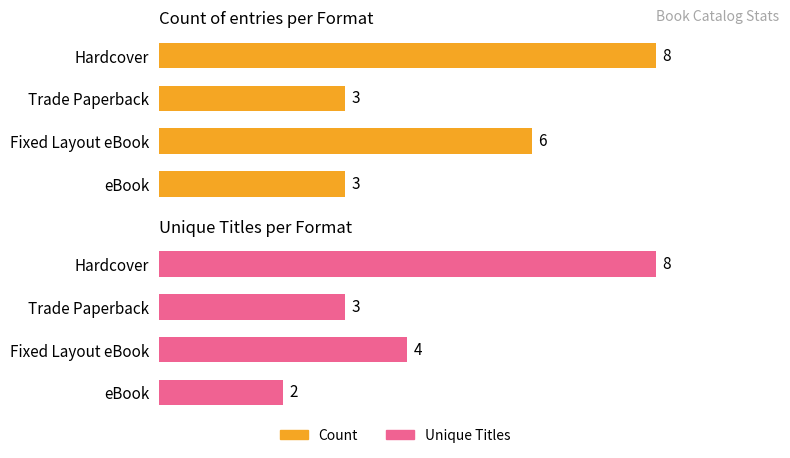

Reading left to right, extract all data points from this chart.

Count: 8	3	6	3
Unique Titles: 8	3	4	2